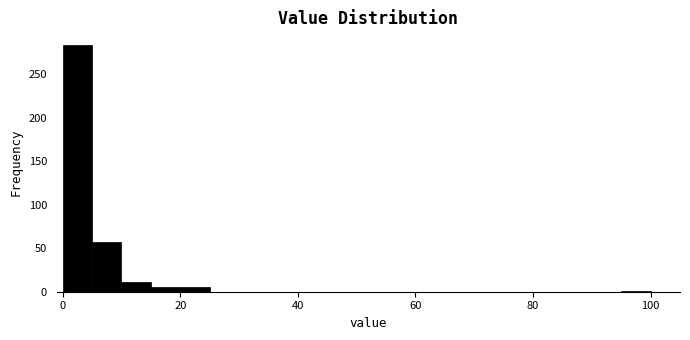

Read against the x-axis, roughly where is the centre of the tallest bar?

2